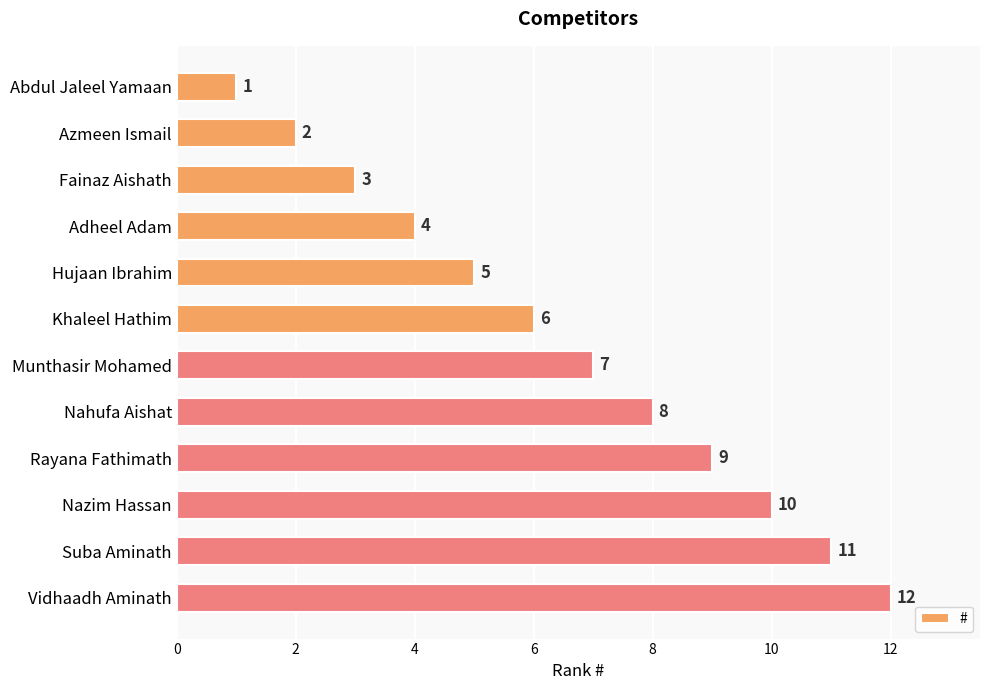

What is the label of the 3rd bar from the top?

Fainaz Aishath